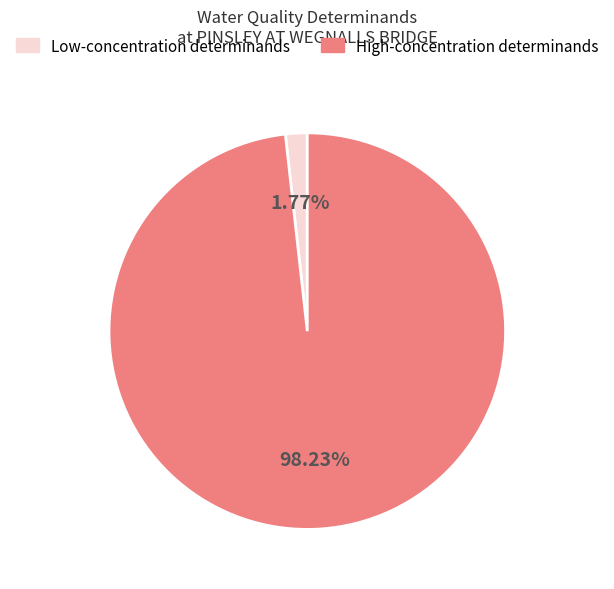

Is there any slice that represents more than half of the pie?

Yes